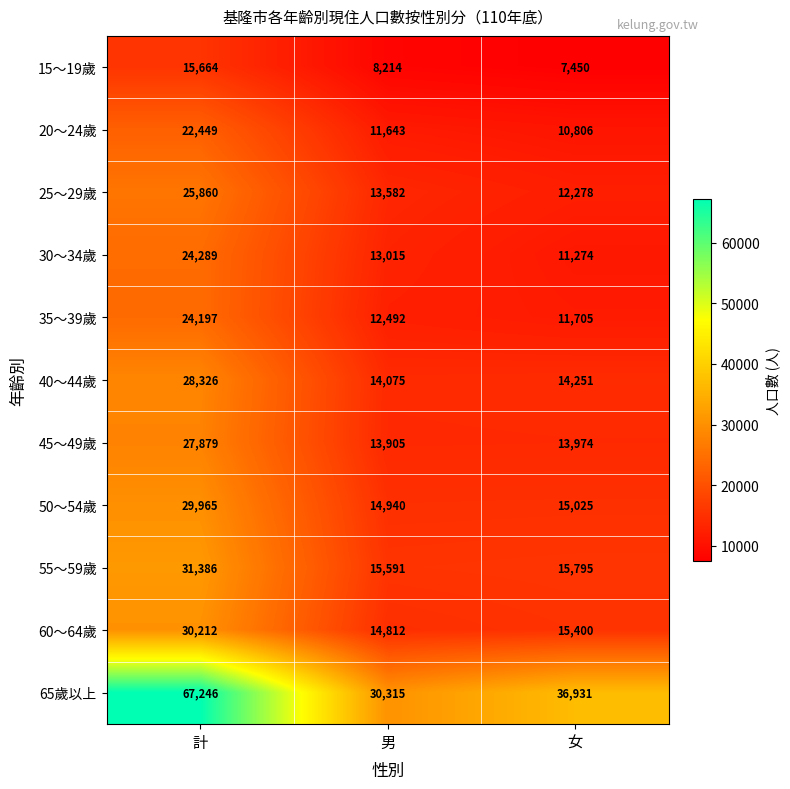

Which category has the highest value across all series?

計